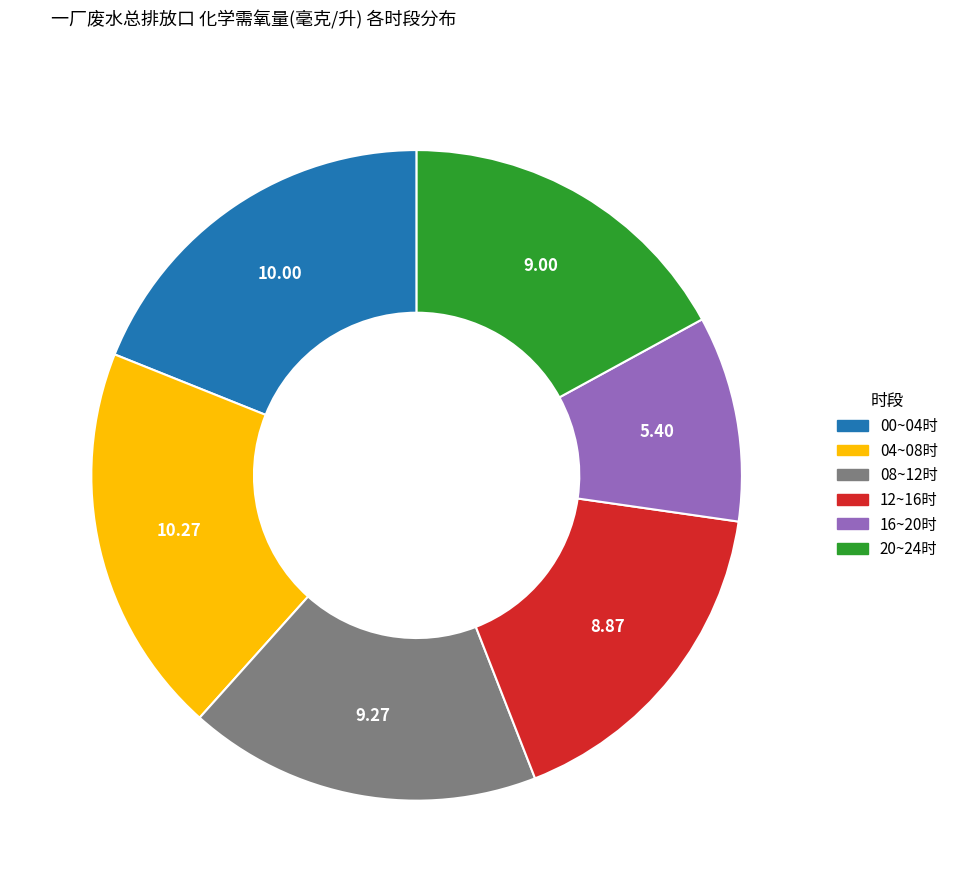

Is there any slice that represents more than half of the pie?

No